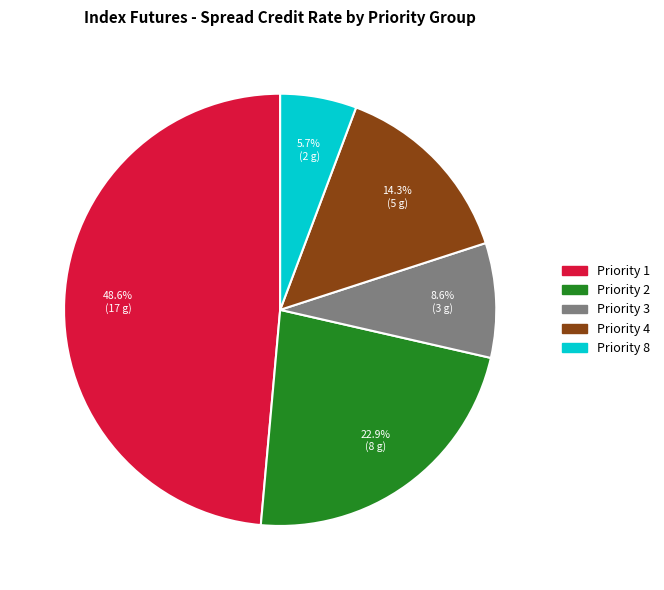

How many segments does this pie chart have?

5